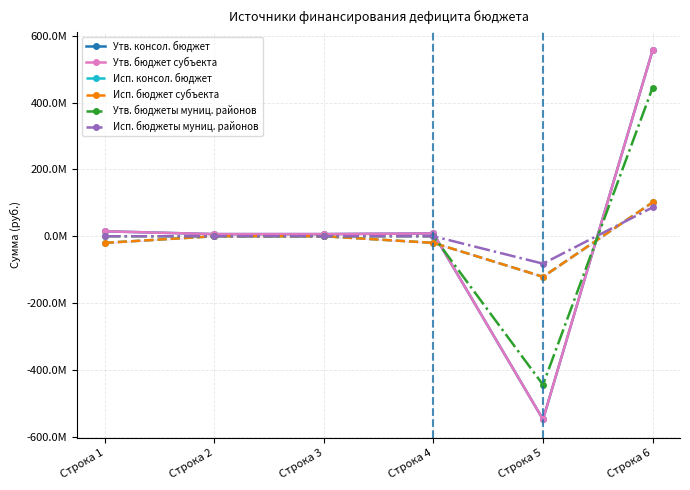

At Строка 6, list the series in order from smallest to largest.

Исп. бюджеты муниц. районов, Исп. консол. бюджет, Исп. бюджет субъекта, Утв. бюджеты муниц. районов, Утв. консол. бюджет, Утв. бюджет субъекта